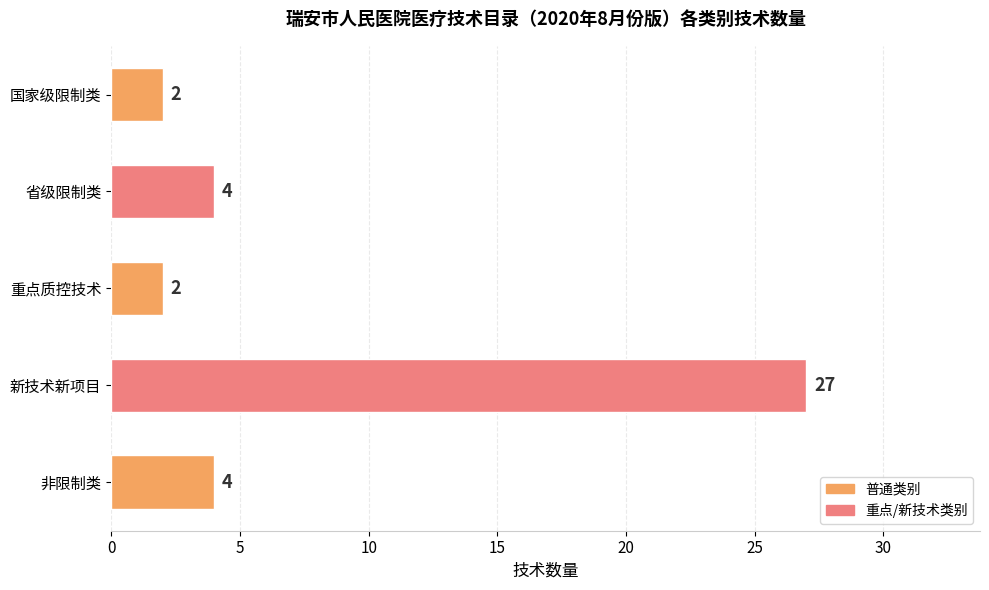

How many bars are there in total?

5